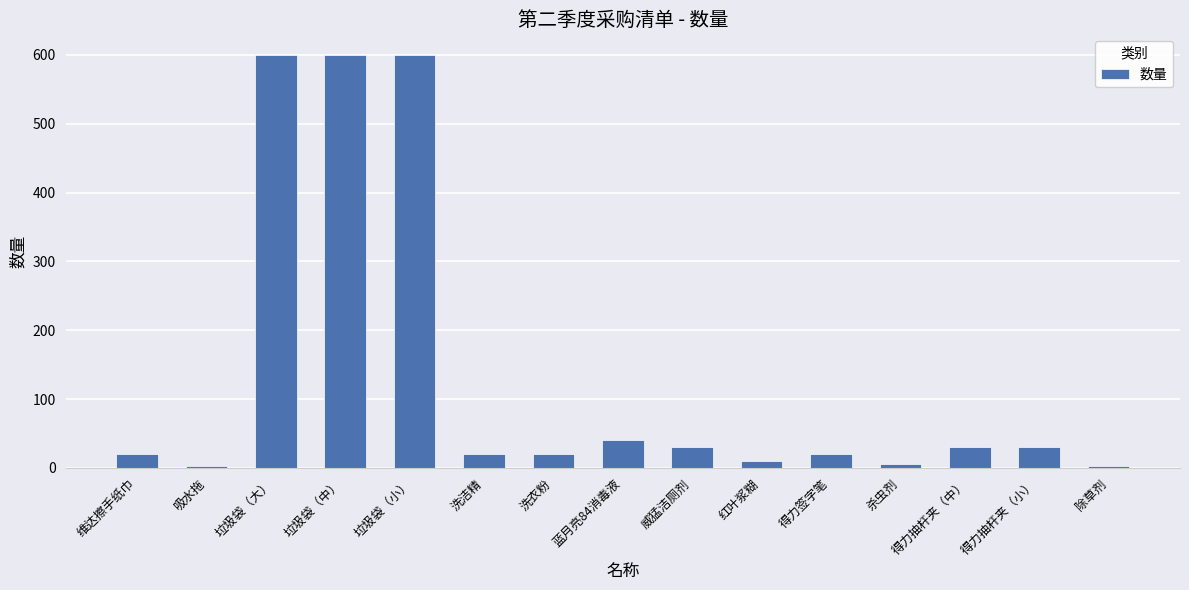

Between 垃圾袋（大） and 红叶浆糊, which is larger?

垃圾袋（大）